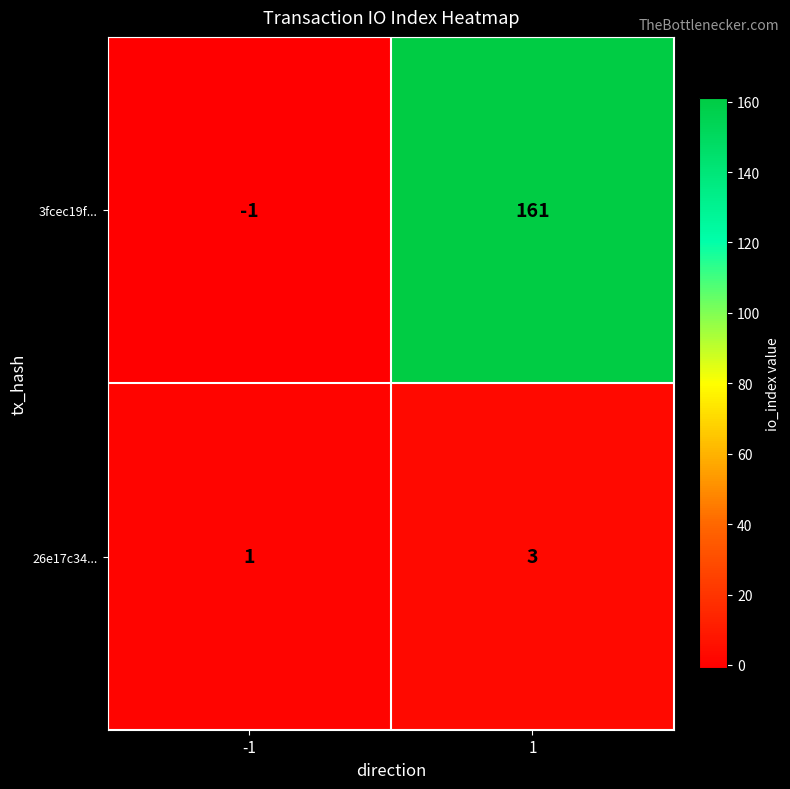

What is the sum of the 3fcec19f... values at -1 and 1?

160